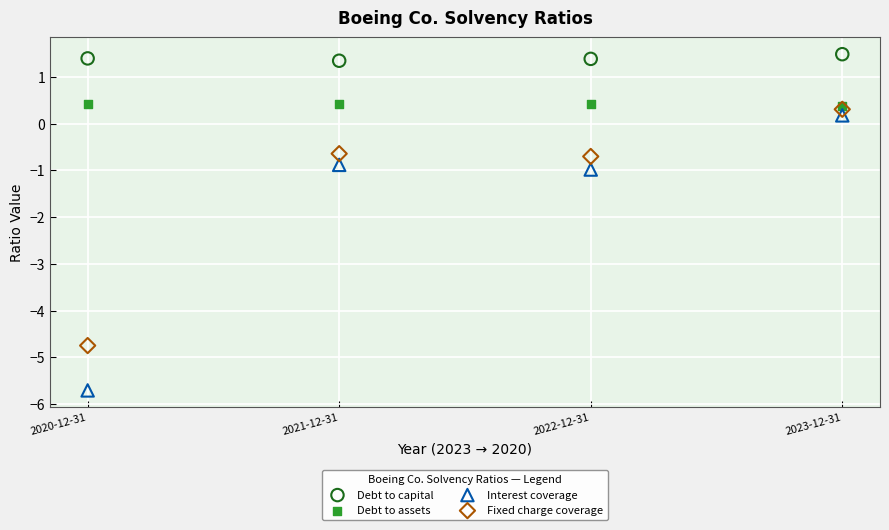

Which series reaches the maximum Y coordinate?

Debt to capital